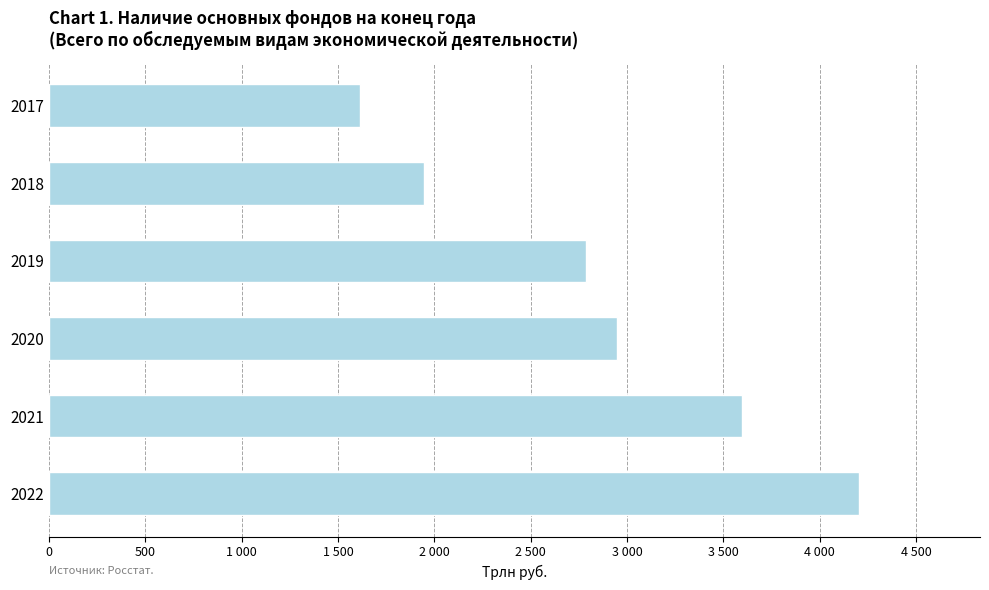

Are the bars horizontal?

Yes